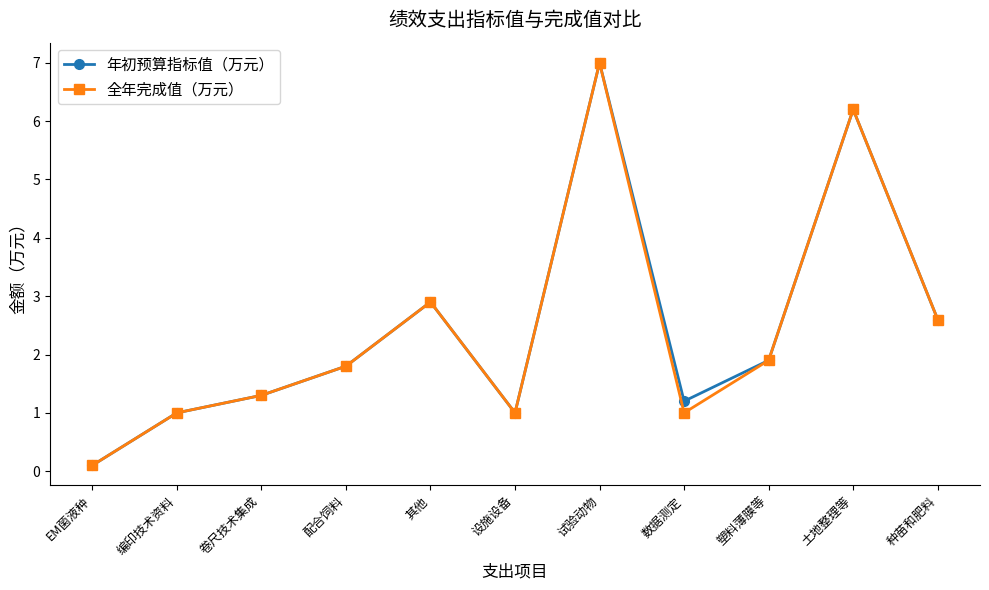

The 年初预算指标值（万元） series shows 9.8 at 土地整理等. True or false?

False